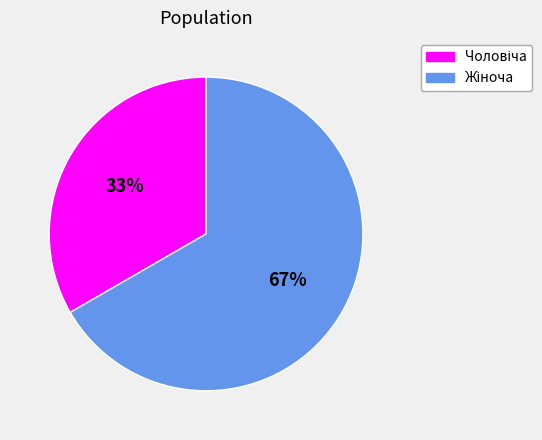

To the nearest percent, what is the average slice percentage?

50%